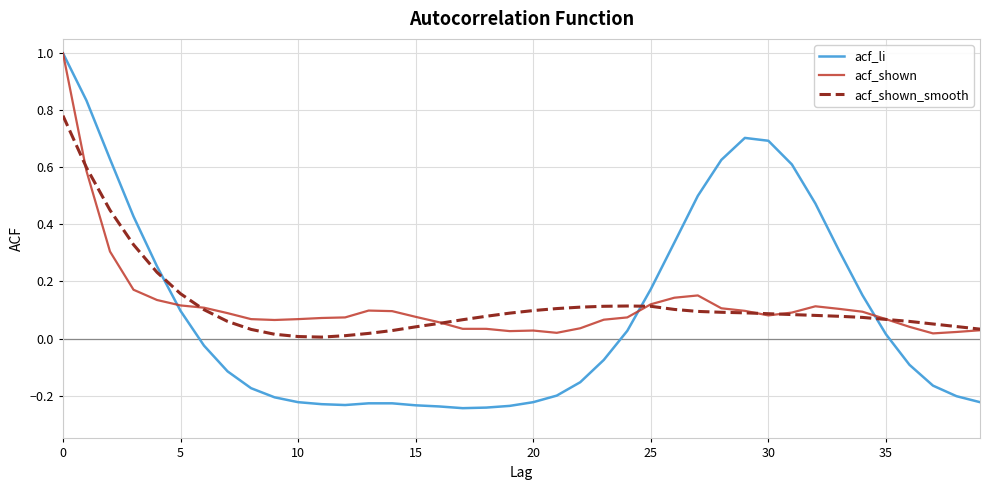

Which series has the largest range (max minus min)?

acf_li